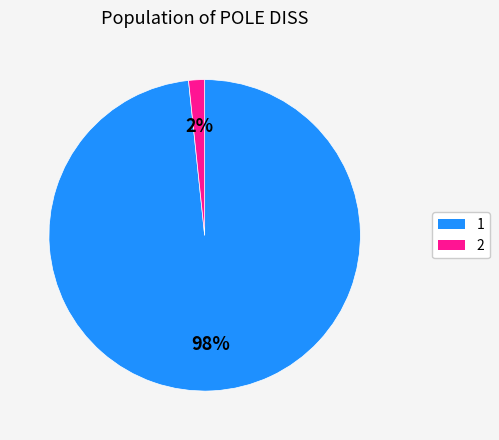

To the nearest percent, what is the combined percentage of 2 and 1?

100%